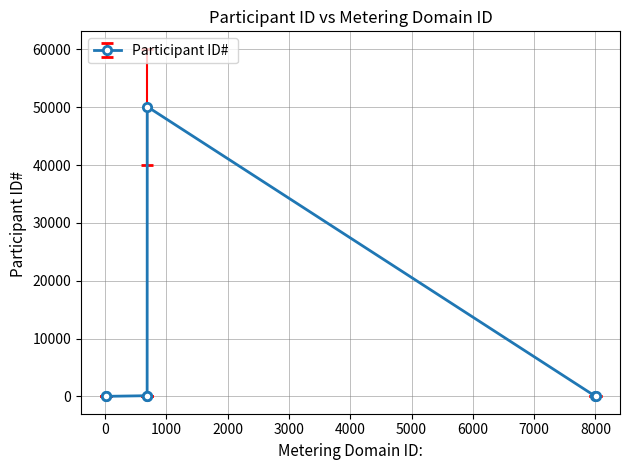

True or false: the data has more than 2 interior local peaks.

False